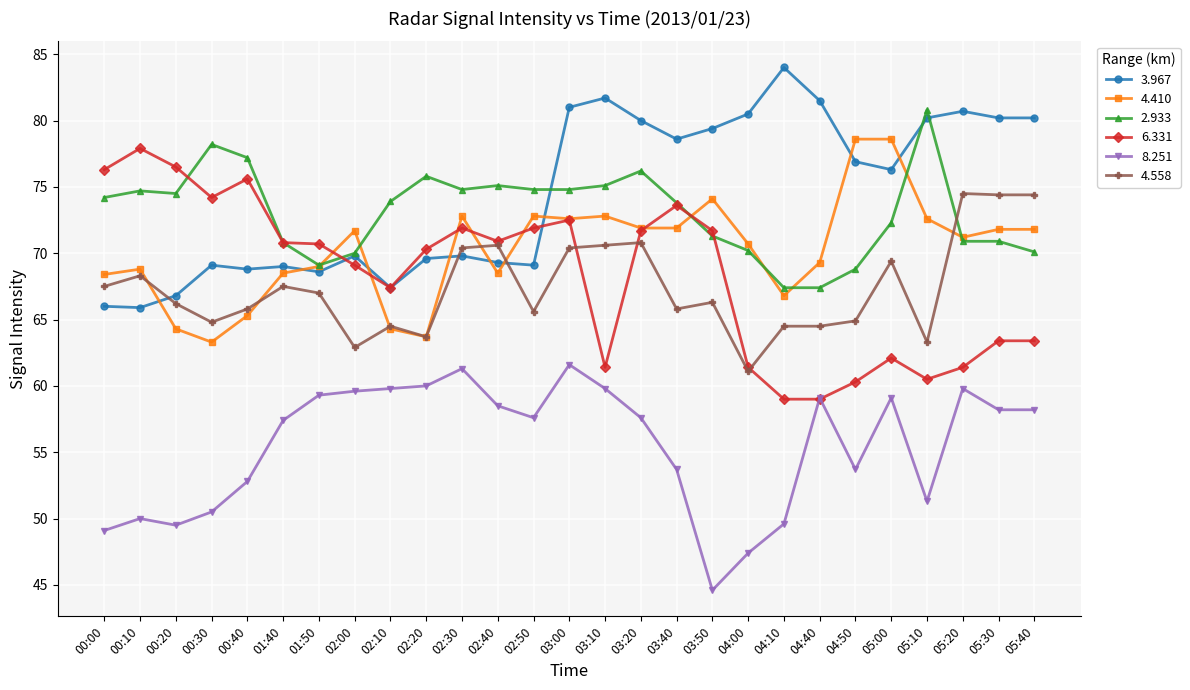

What value does the 2.933 series have at 01:40?

70.8